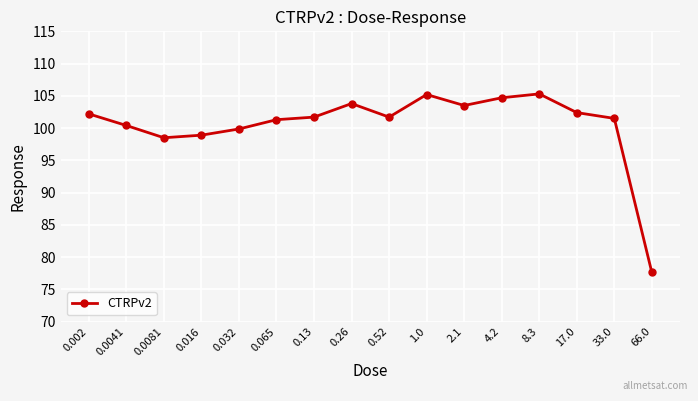

What is the average value?

100.5